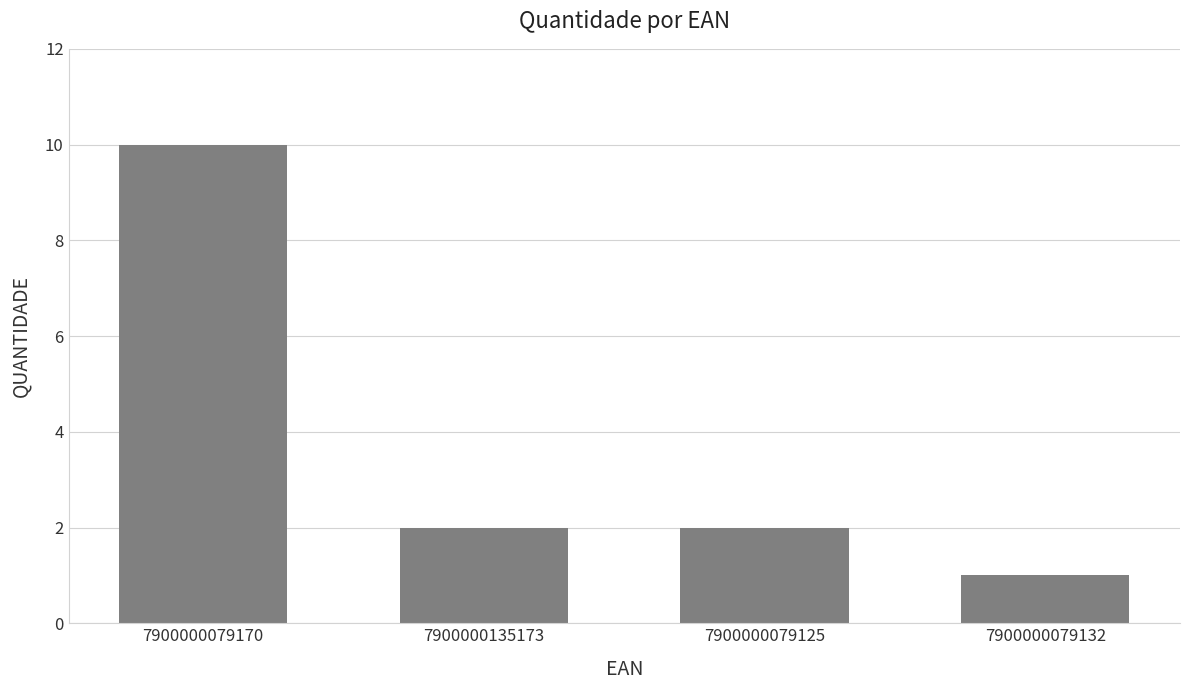

Which has a higher value, 7900000079125 or 7900000079170?

7900000079170